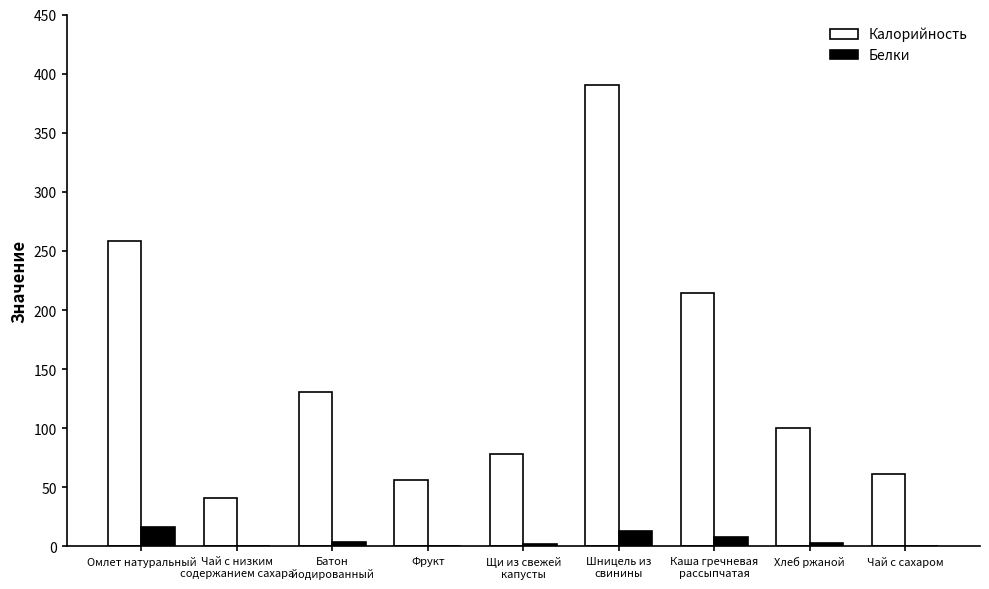

At which label is Белки closest to 8?

Каша гречневая
рассыпчатая